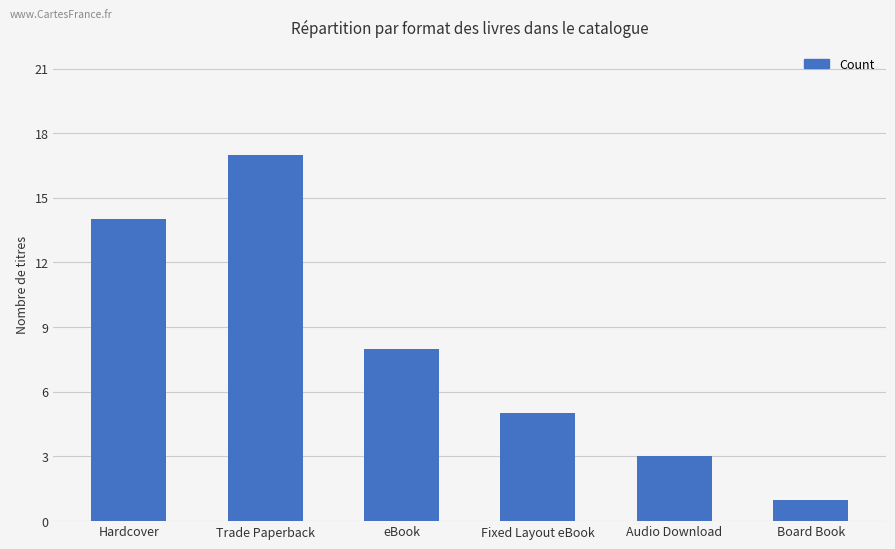

What is the change in value from Hardcover to Trade Paperback?

+3